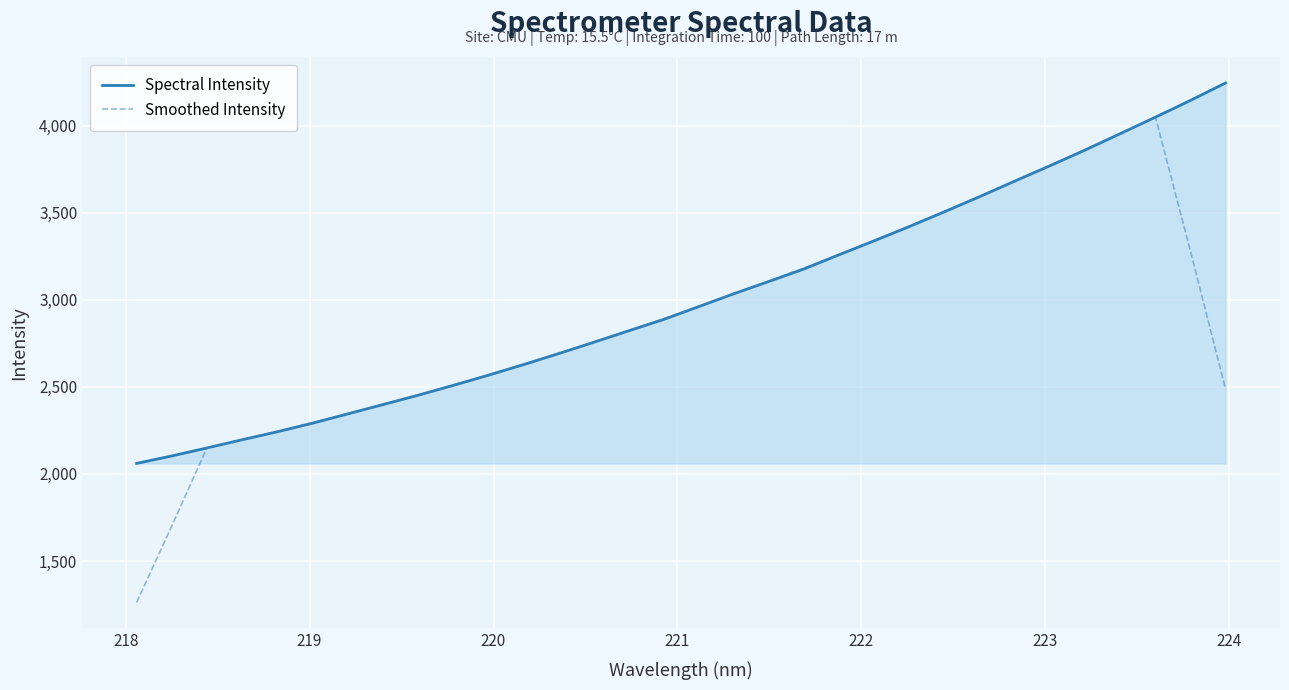

What is the sum of all Spectral Intensity values?

96197.5